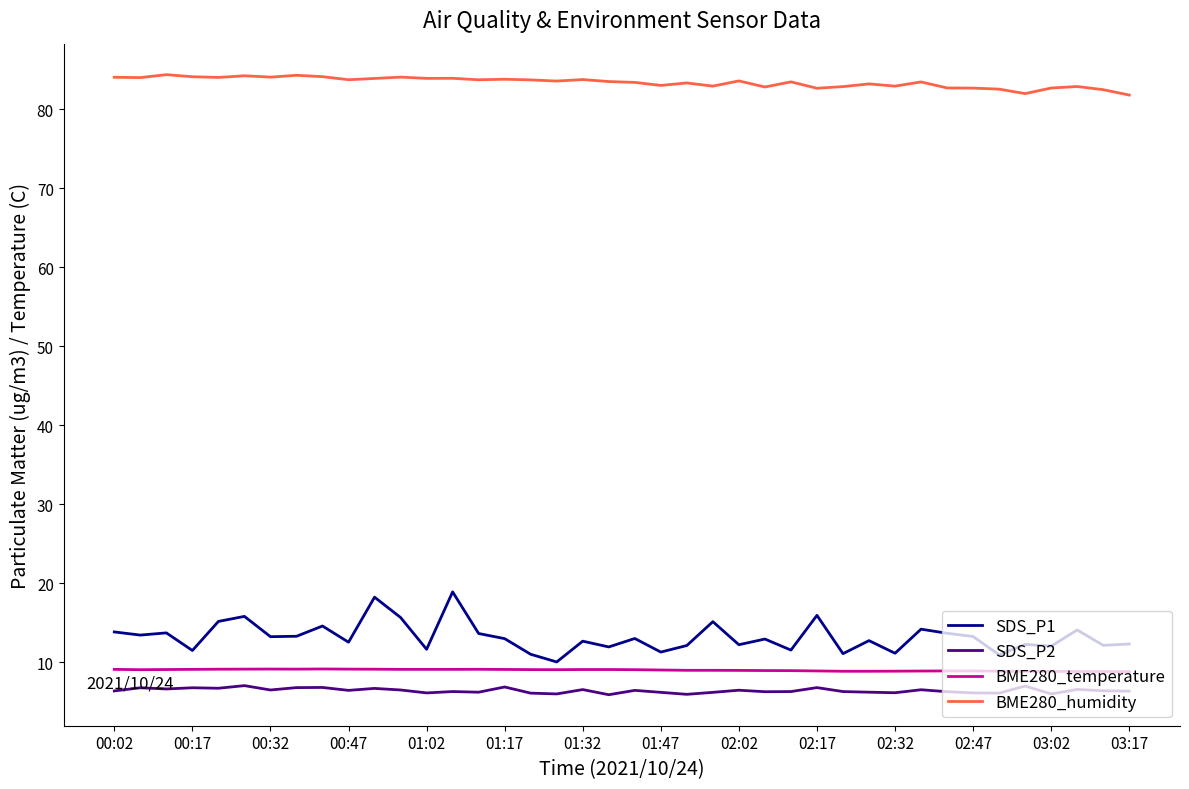

Which series has the widest spread of values?

SDS_P1